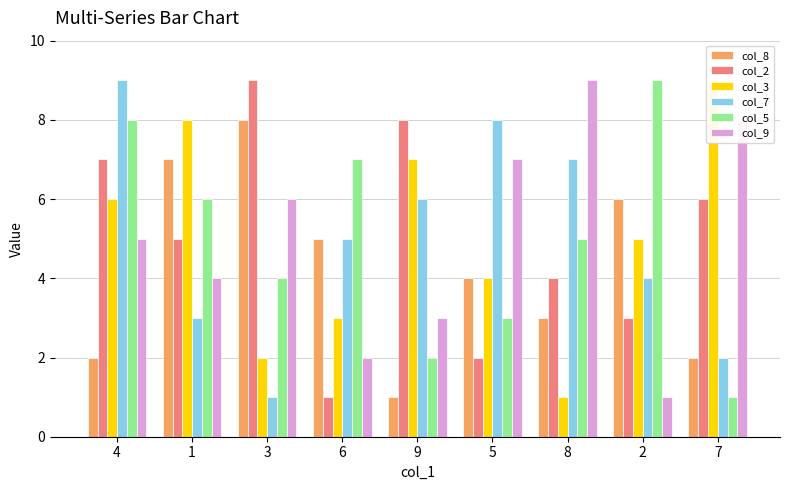

Is the value of col_9 at 4 greater than the value of col_7 at 2?

Yes